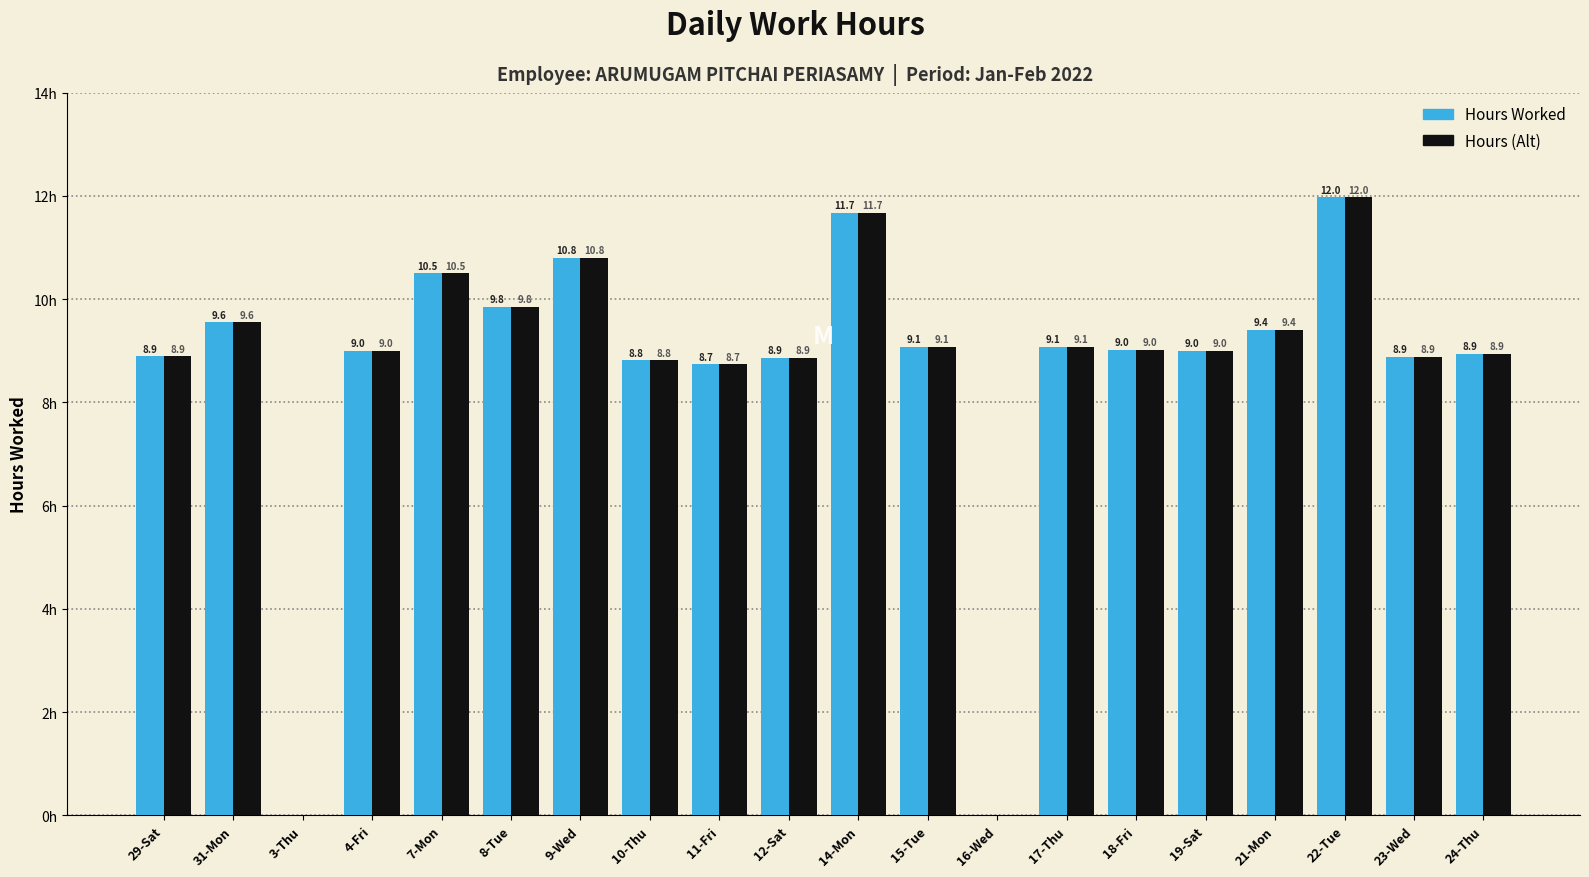

Where does the Hours (Alt) series first go above 9?

31-Mon